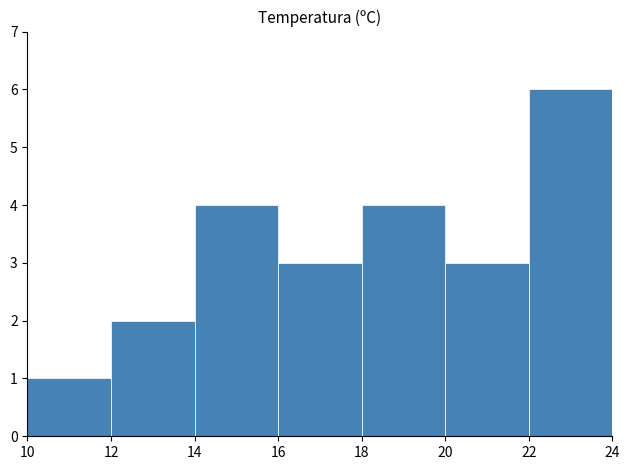

How many series are shown in this chart?

1